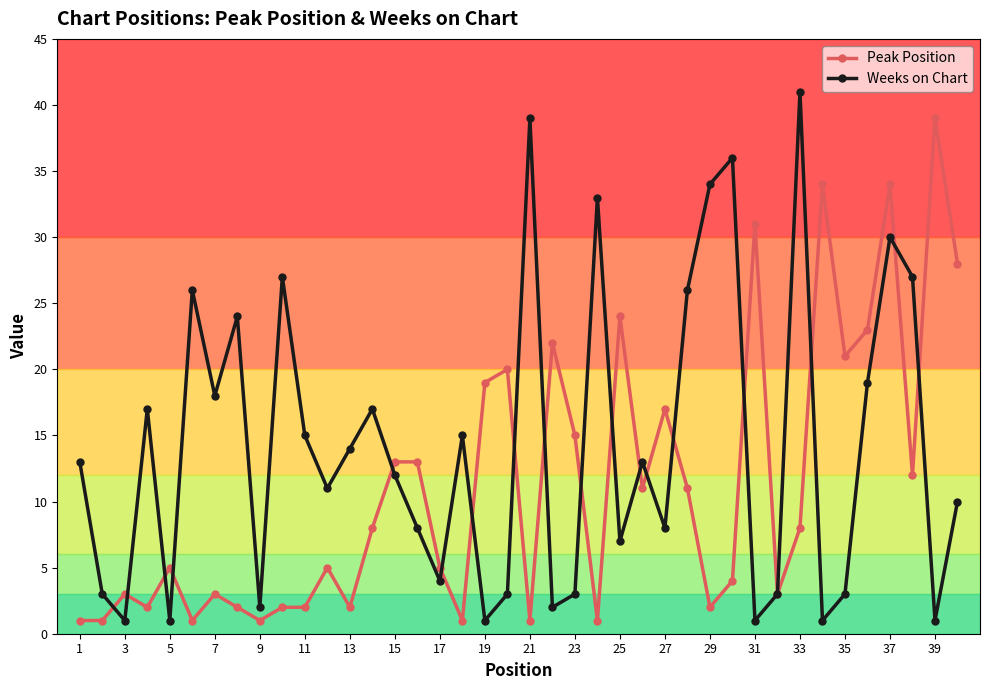

The Peak Position series shows 10 at 27. True or false?

False